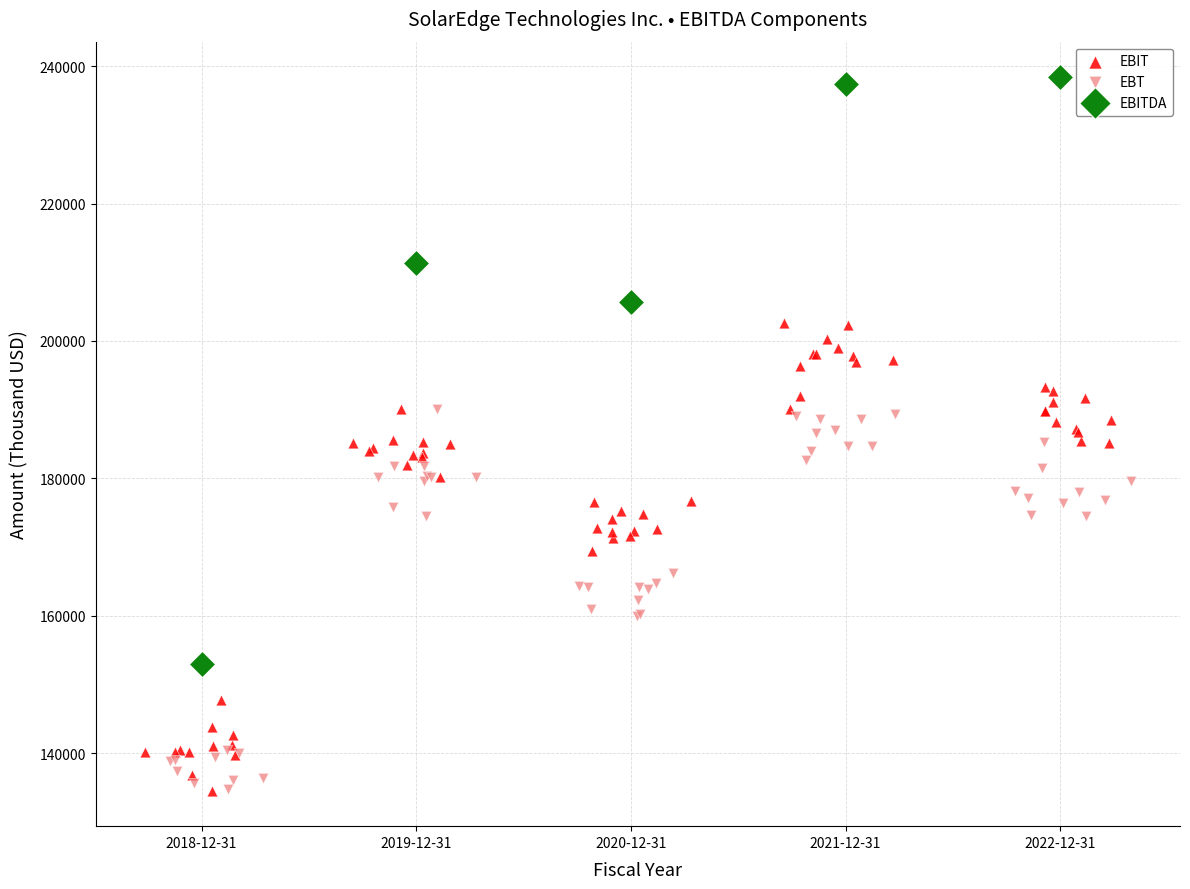

Which series contains the highest Y value?

EBITDA